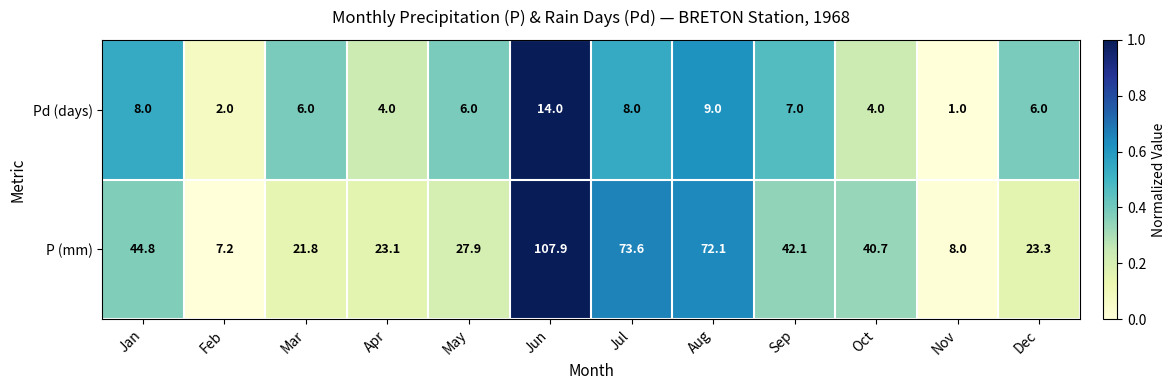

What is the difference between the Pd (days) values at May and Jun?

8.0